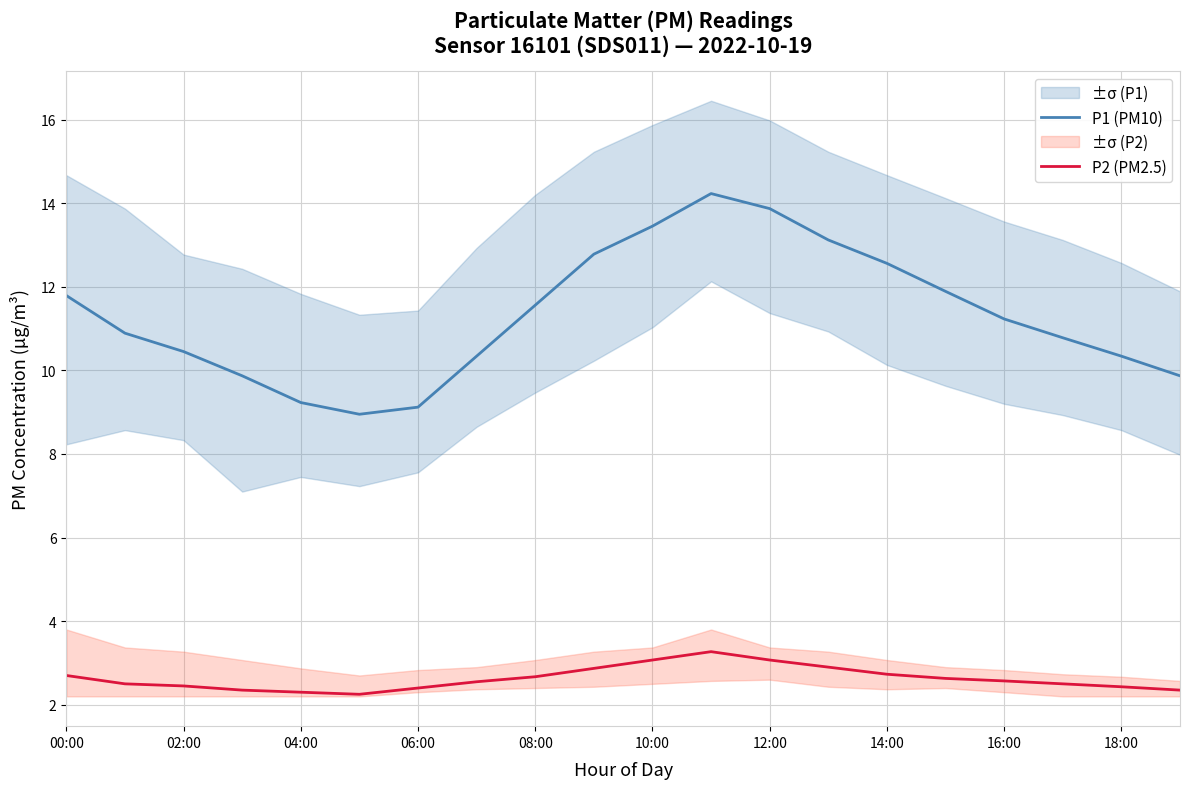

True or false: P1 (PM10) and P2 (PM2.5) cross at least once.

False